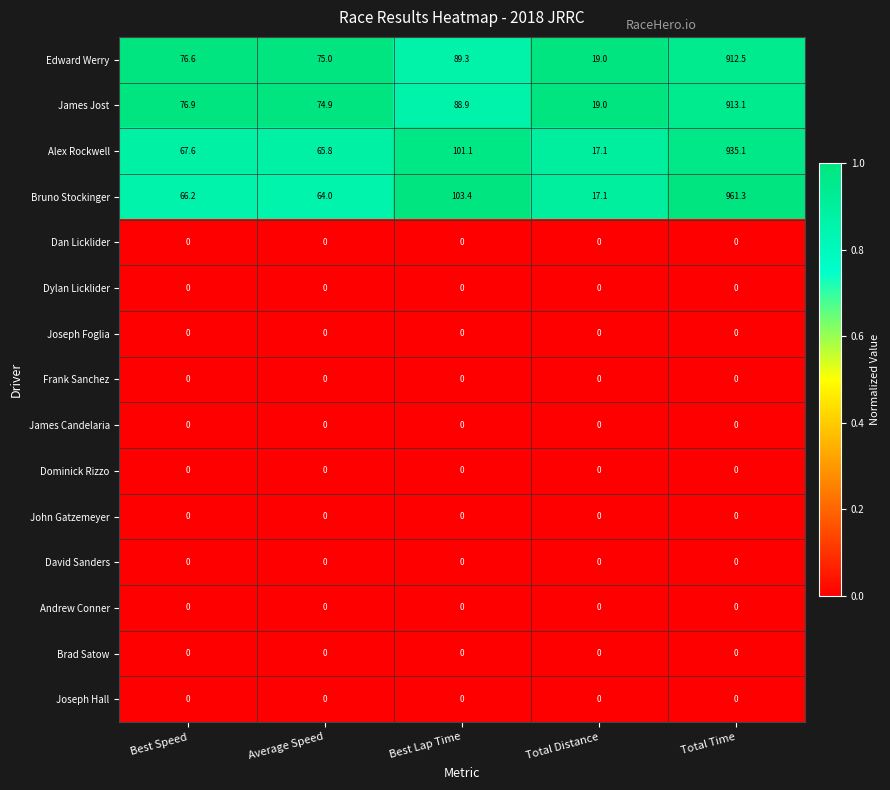

Which series has the largest range (max minus min)?

Bruno Stockinger